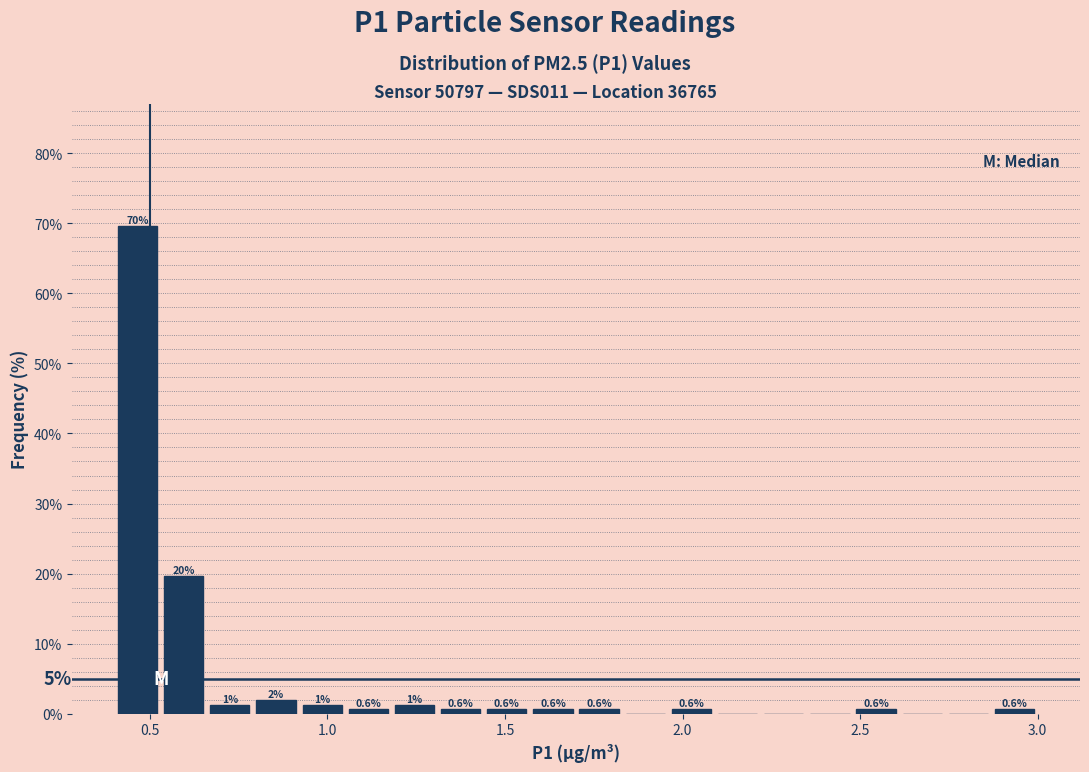

Around what value on the x-axis is the tallest bar? Give the approximate position of its centre, as read against the axis.

0.45